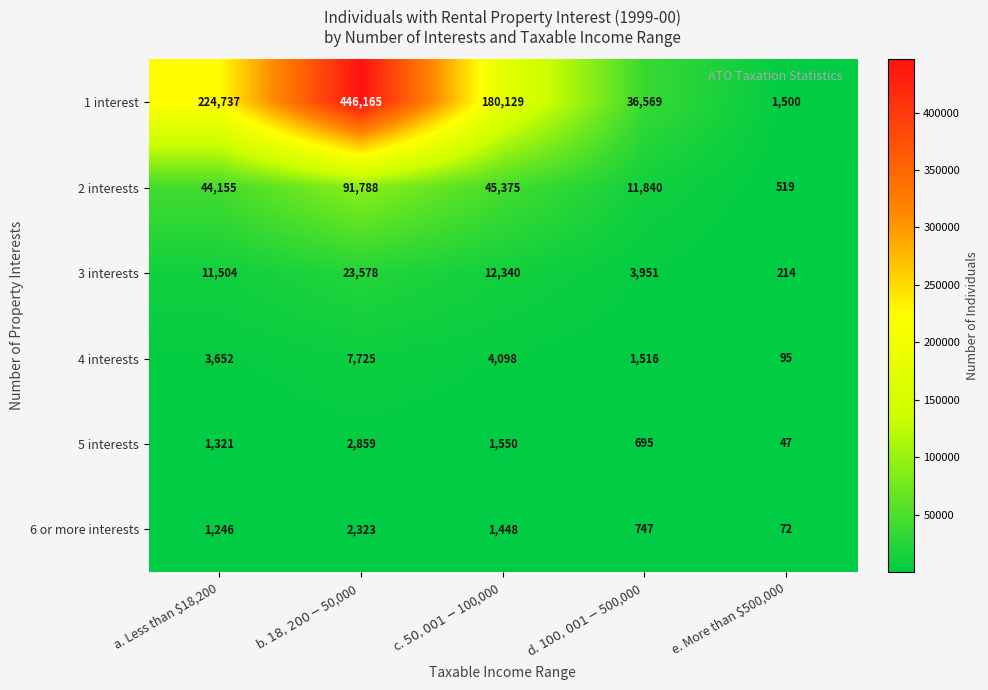

Rank the series by their maximum value, from lowest to highest.

6 or more interests, 5 interests, 4 interests, 3 interests, 2 interests, 1 interest